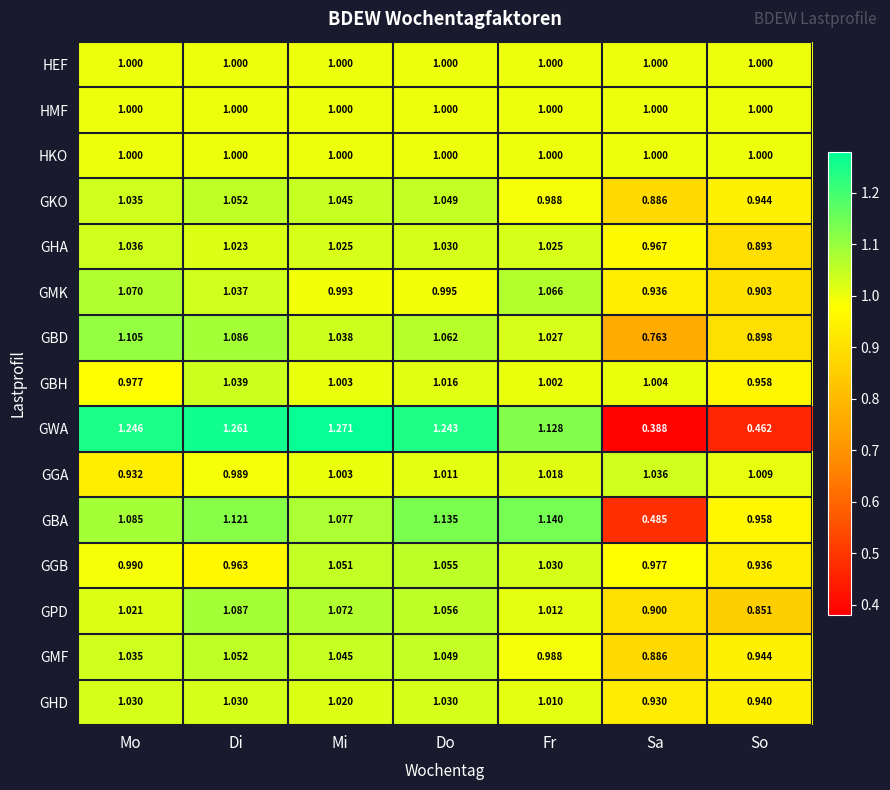

List the labels in order of GBD value, largest first.

Mo, Di, Do, Mi, Fr, So, Sa